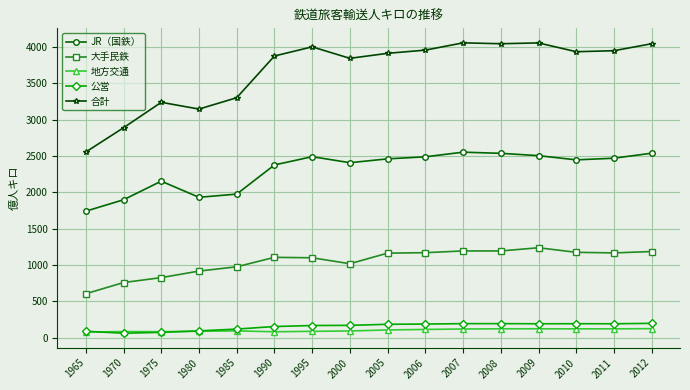

Rank the series by their maximum value, from highest to lowest.

合計, JR（国鉄）, 大手民鉄, 公営, 地方交通